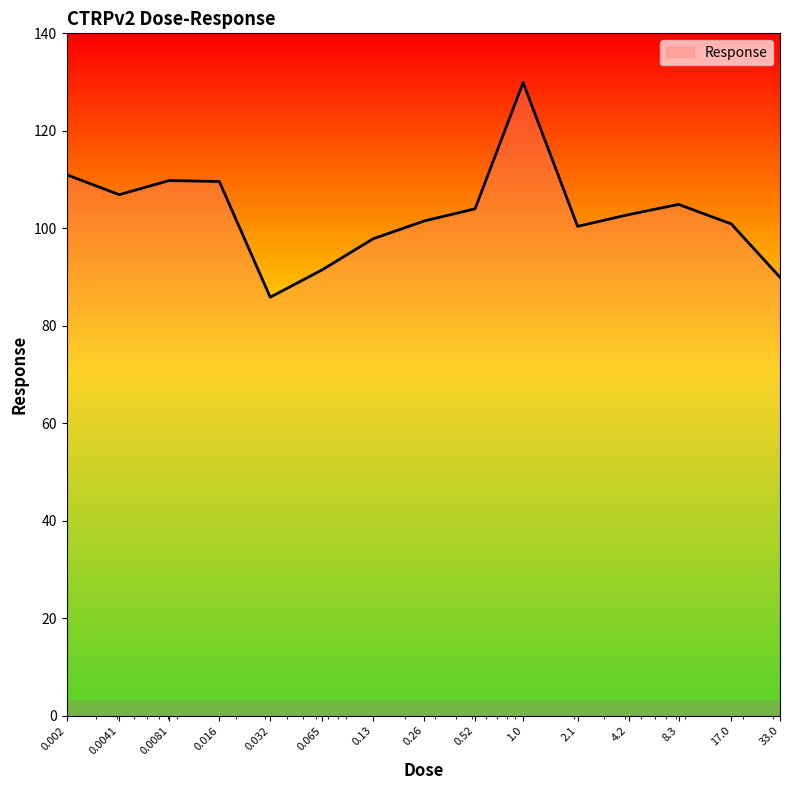

What is the difference between the maximum and minimum values?

44.0